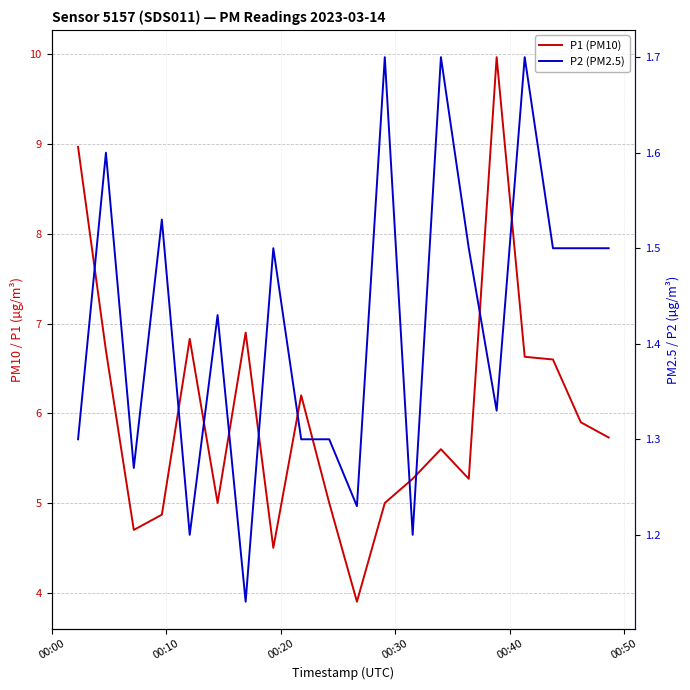

Is it true that P2 (PM2.5) equals 0.8 at 00:30?

False